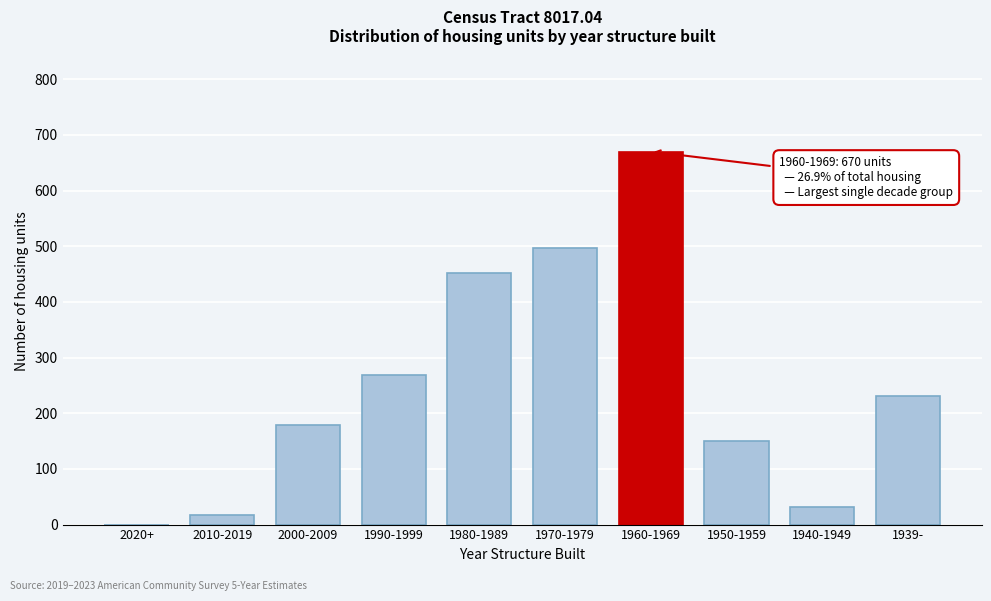

Reading left to right, what are all the values shown in this chart?

2020+=0	2010-2019=18	2000-2009=179	1990-1999=268	1980-1989=451	1970-1979=497	1960-1969=670	1950-1959=150	1940-1949=31	1939-=231